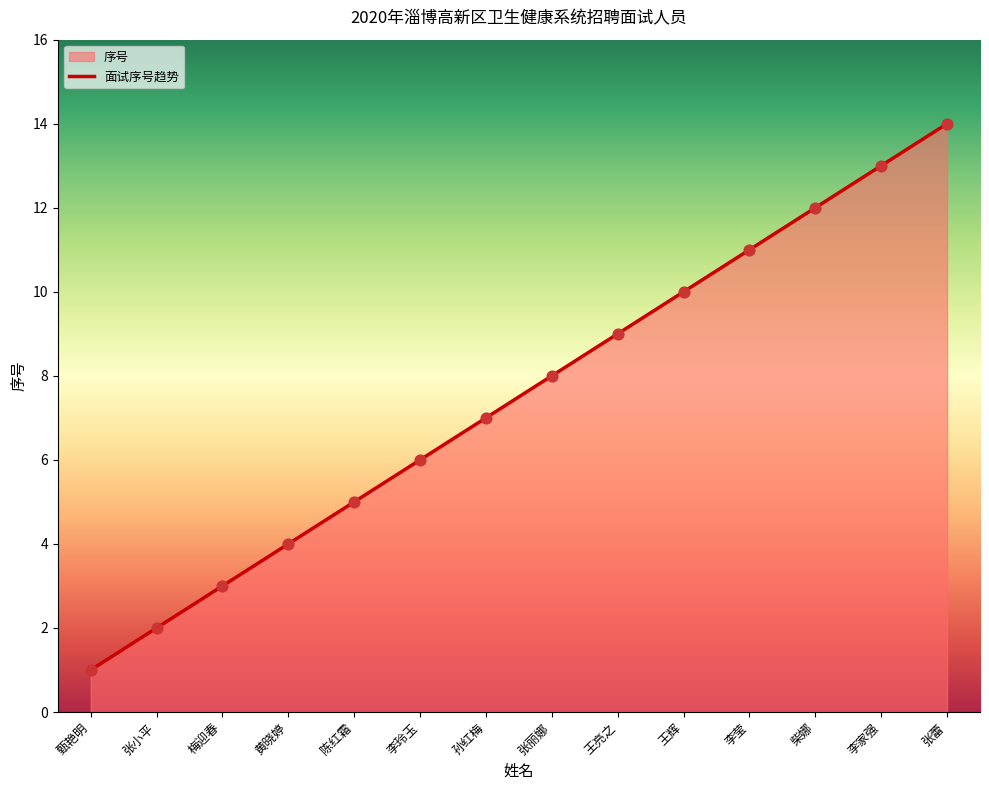

What is the change in value from 陈红霜 to 王辉?

+5